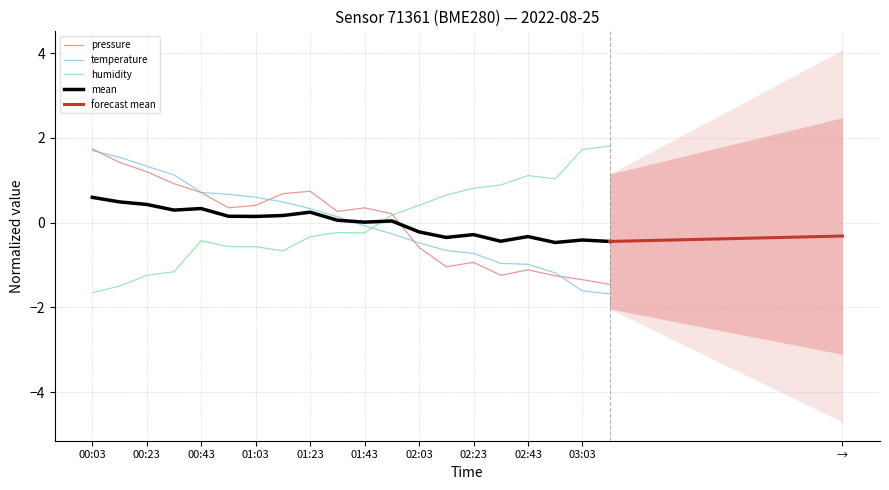

The pressure series shows 0.3 at 01:43. True or false?

True